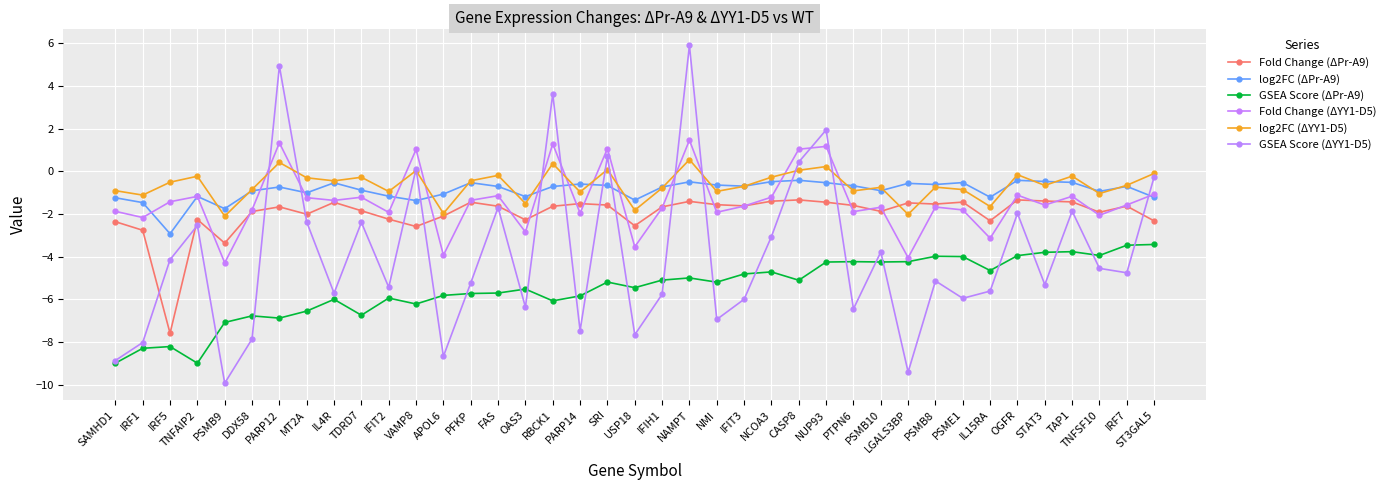

What is the label of the 39th point from the left?

ST3GAL5